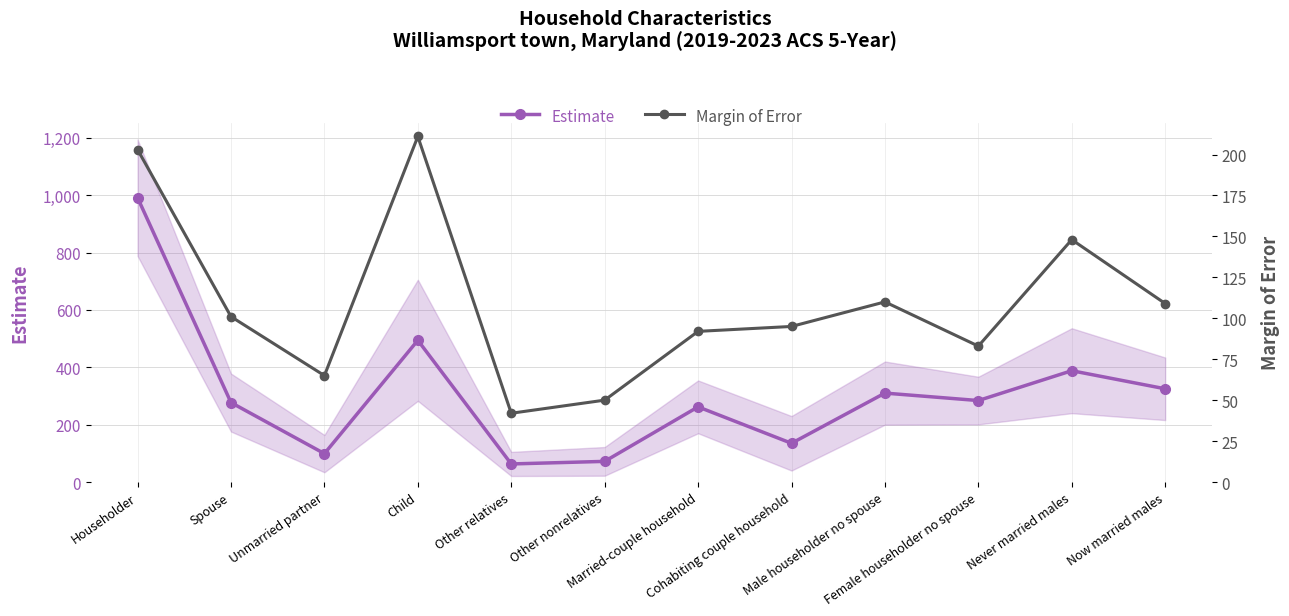

At which category does the chart reach its peak across all series?

Householder